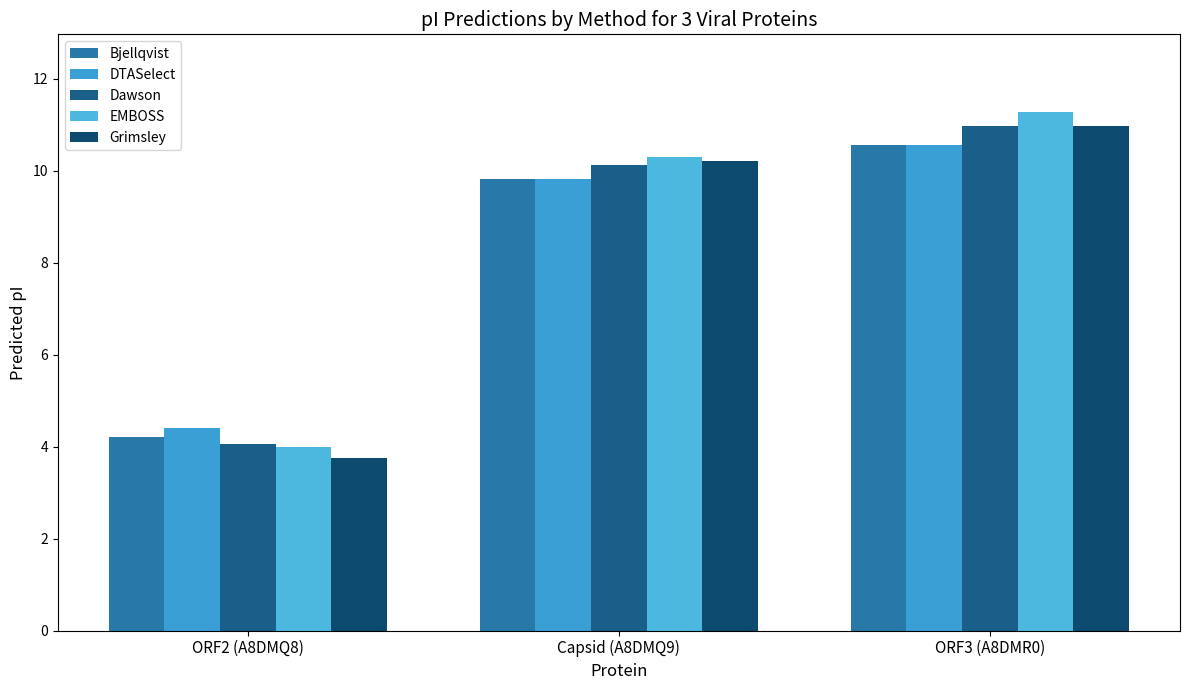

Reading left to right, list all the values displayed in this chart.

Bjellqvist: 4.2	9.8	10.6
DTASelect: 4.4	9.8	10.6
Dawson: 4.0	10.1	11.0
EMBOSS: 4.0	10.3	11.3
Grimsley: 3.8	10.2	11.0